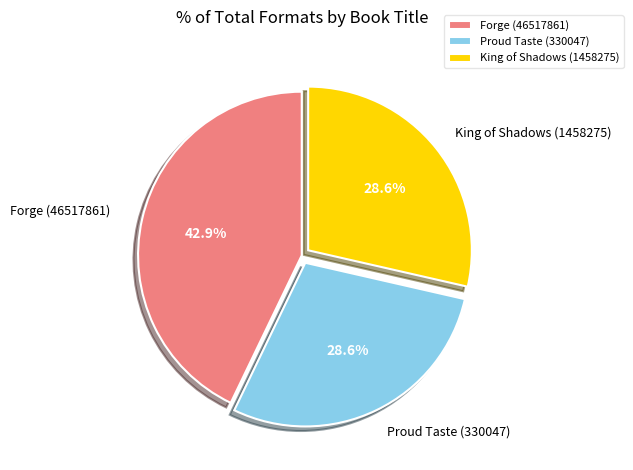

Is there any slice that represents more than half of the pie?

No